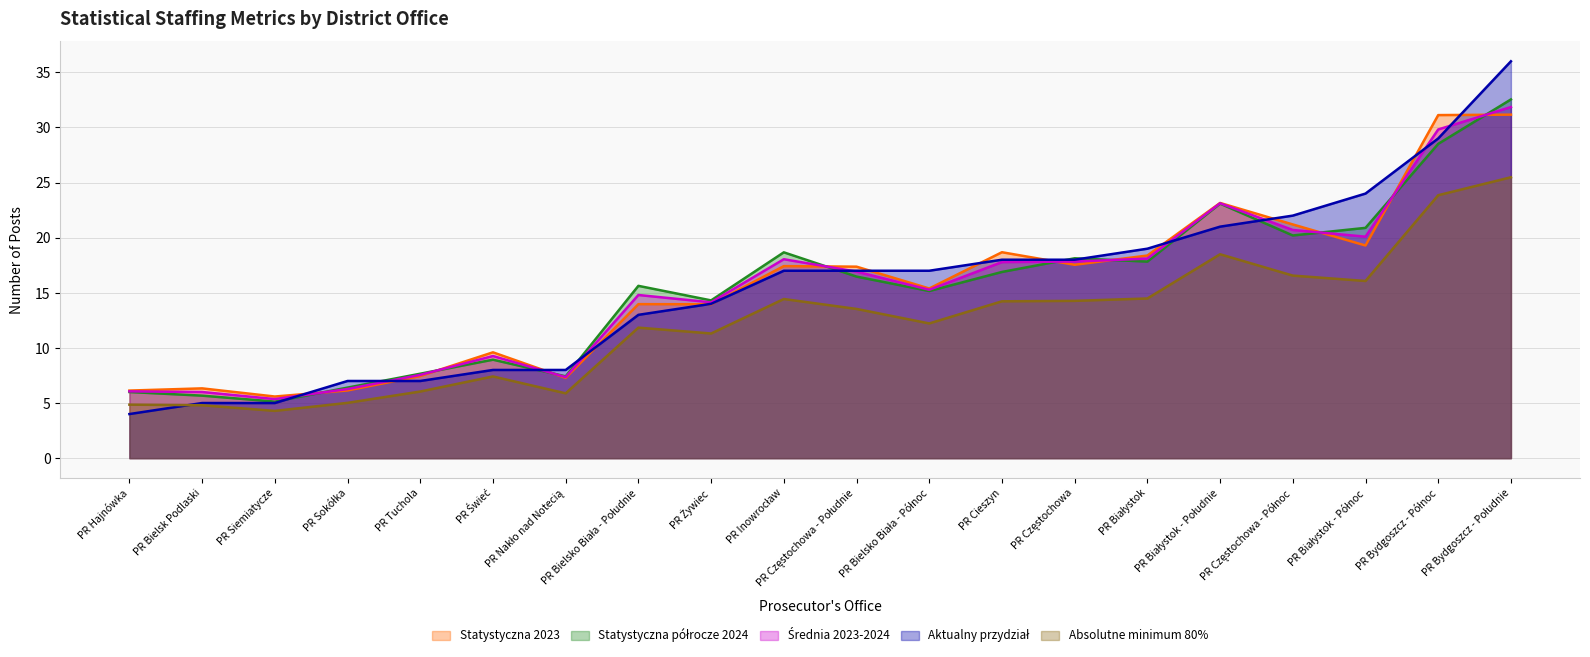

At which category does the chart reach its peak across all series?

PR Bydgoszcz - Południe